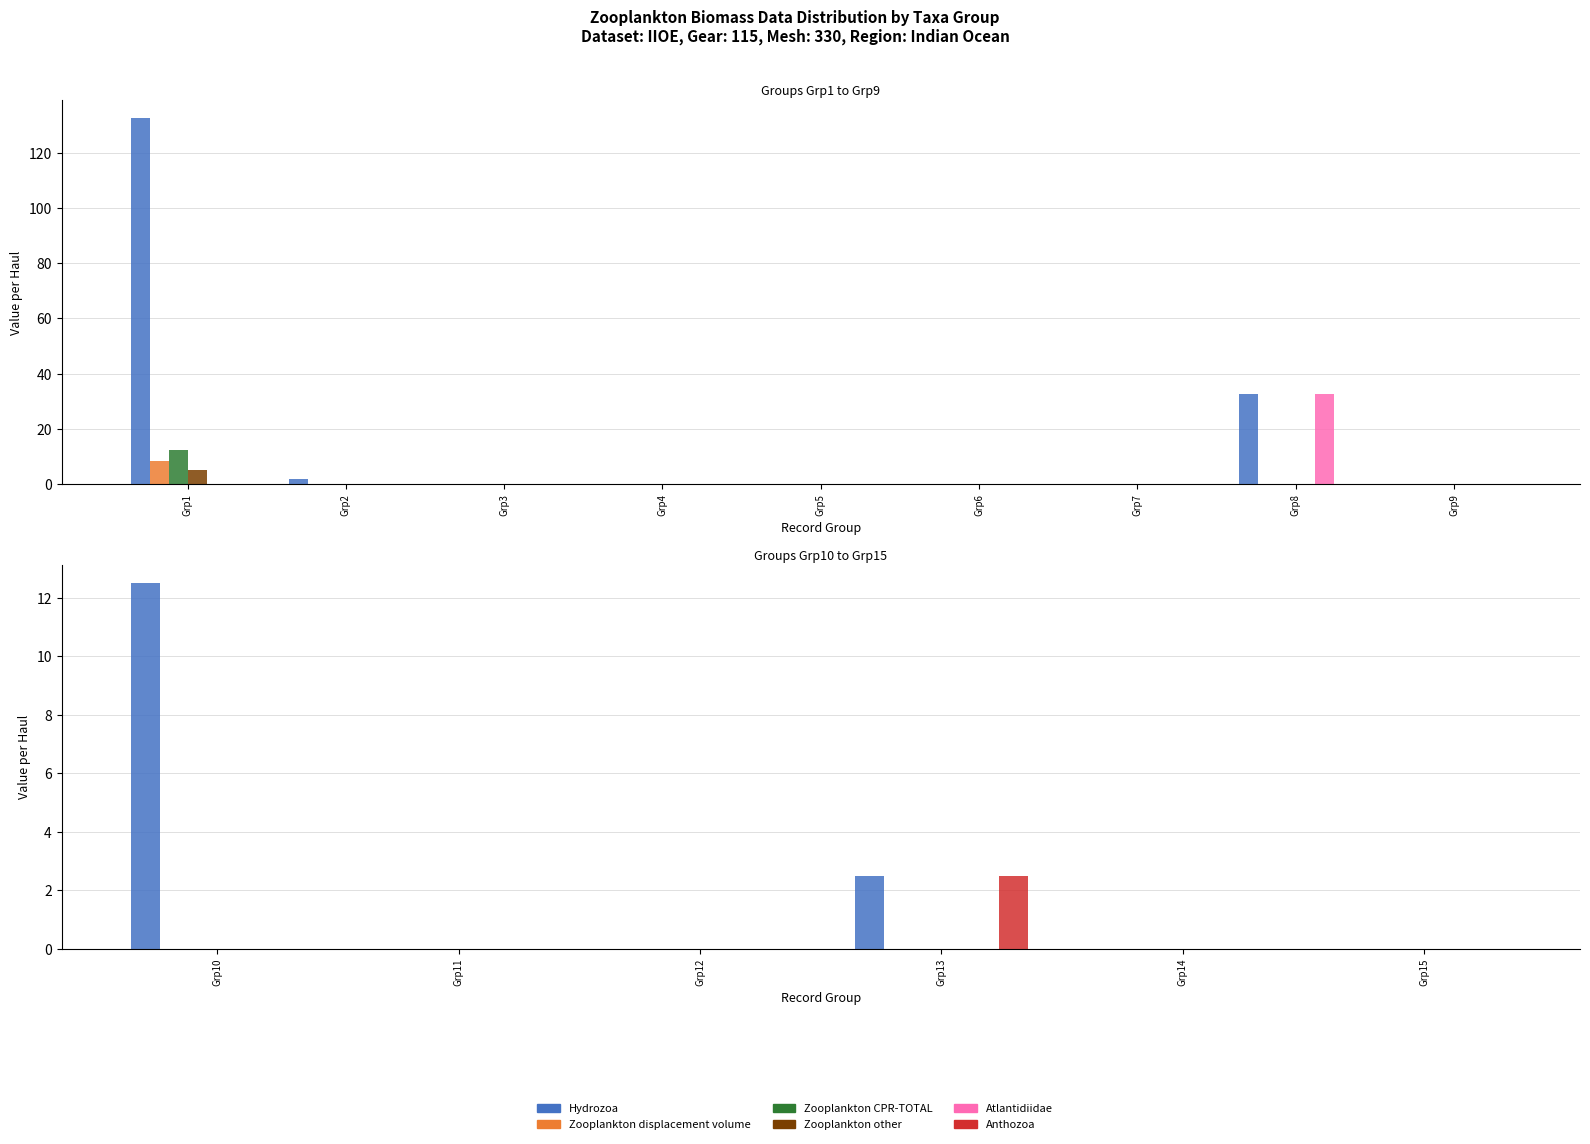

What are all the series names shown in the legend?

Hydrozoa, Zooplankton displacement volume, Zooplankton CPR-TOTAL, Zooplankton other, Atlantidiidae, Anthozoa